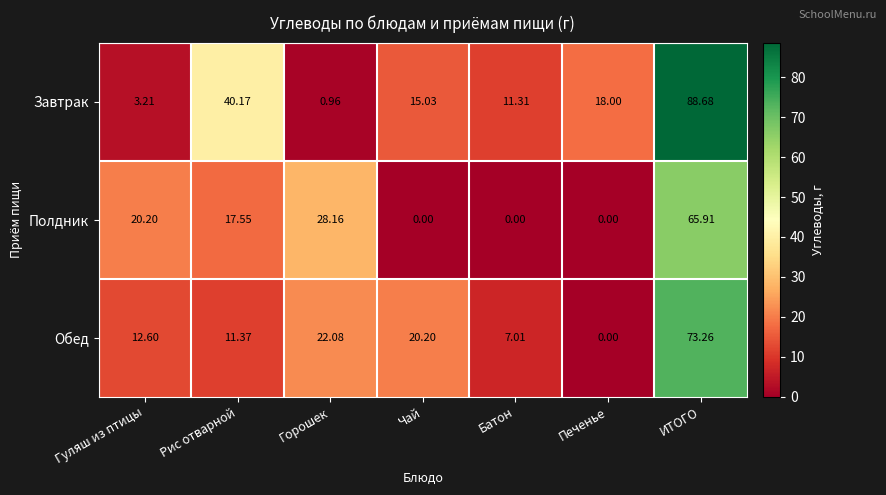

Which category has the highest value across all series?

ИТОГО